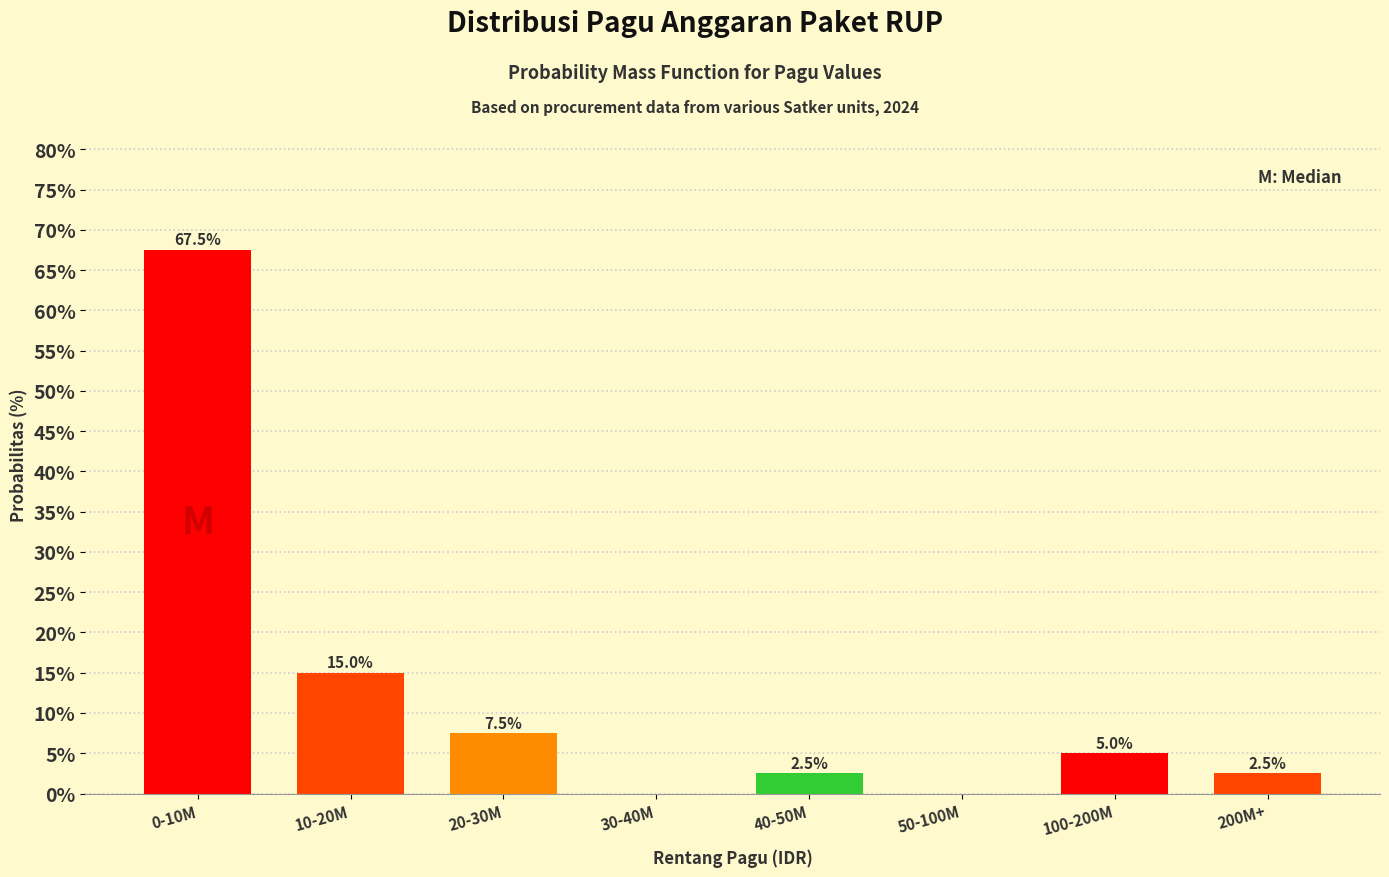

Reading left to right, list all the values displayed in this chart.

0-10M=67.5	10-20M=15.0	20-30M=7.5	30-40M=0.0	40-50M=2.5	50-100M=0.0	100-200M=5.0	200M+=2.5